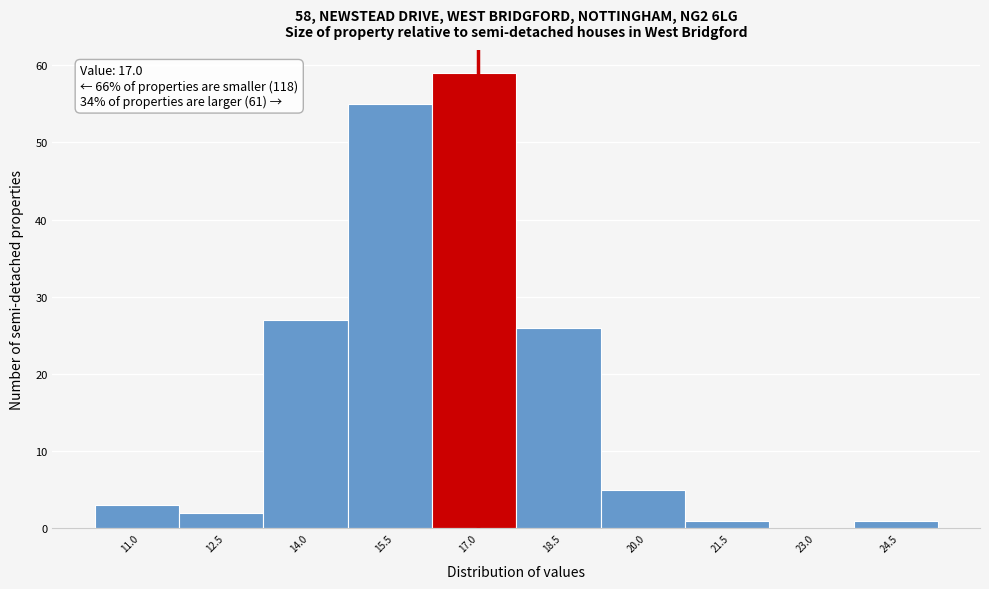

Which range on the x-axis has the tallest bar?

16.18 to 17.68